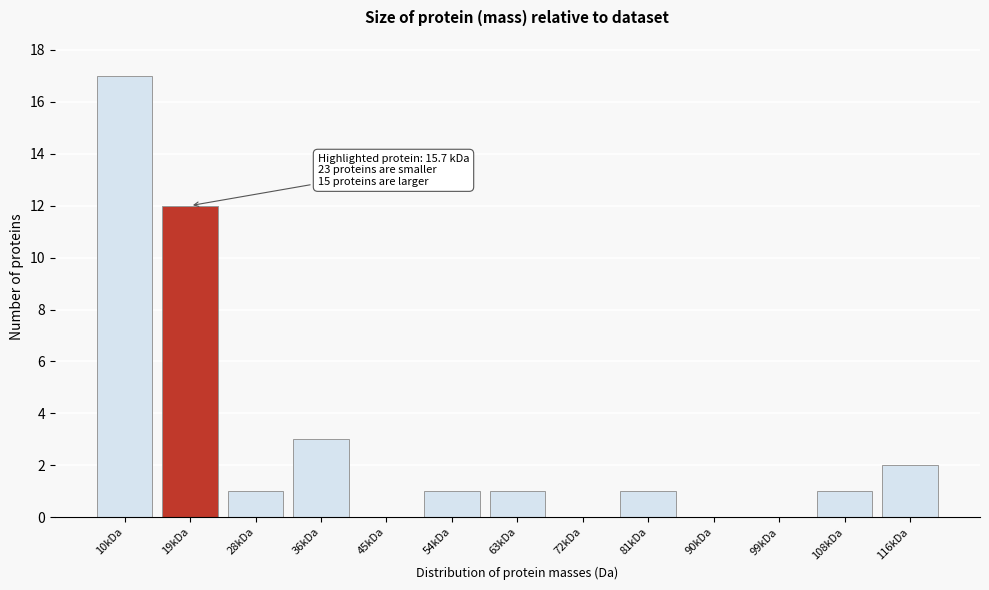

Which has a higher value, 54kDa or 10kDa?

10kDa